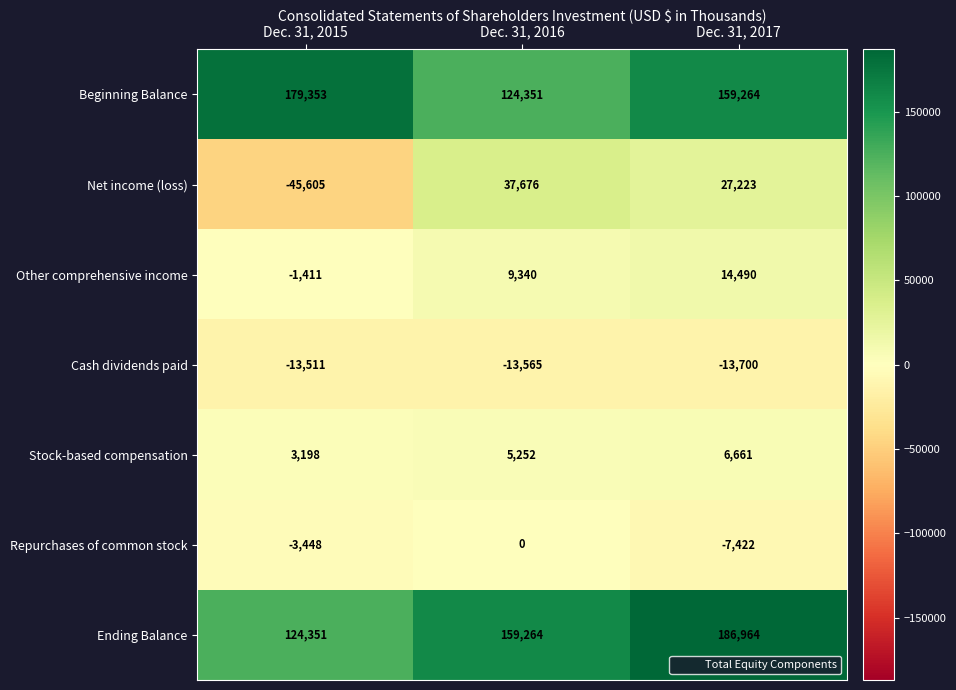

Reading left to right, list all the values displayed in this chart.

Beginning Balance: 179353	124351	159264
Net income (loss): -45605	37676	27223
Other comprehensive income: -1411	9340	14490
Cash dividends paid: -13511	-13565	-13700
Stock-based compensation: 3198	5252	6661
Repurchases of common stock: -3448	0	-7422
Ending Balance: 124351	159264	186964